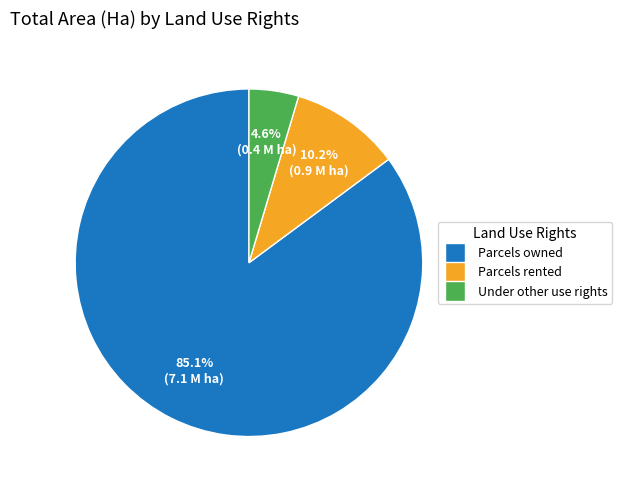

To the nearest percent, what is the average slice percentage?

33%